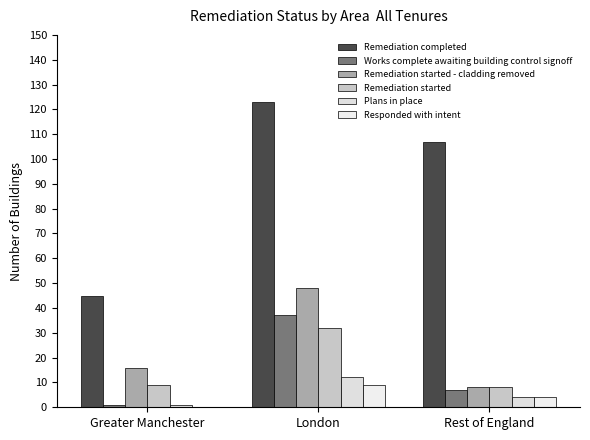

Count the number of categories in the chart.

3